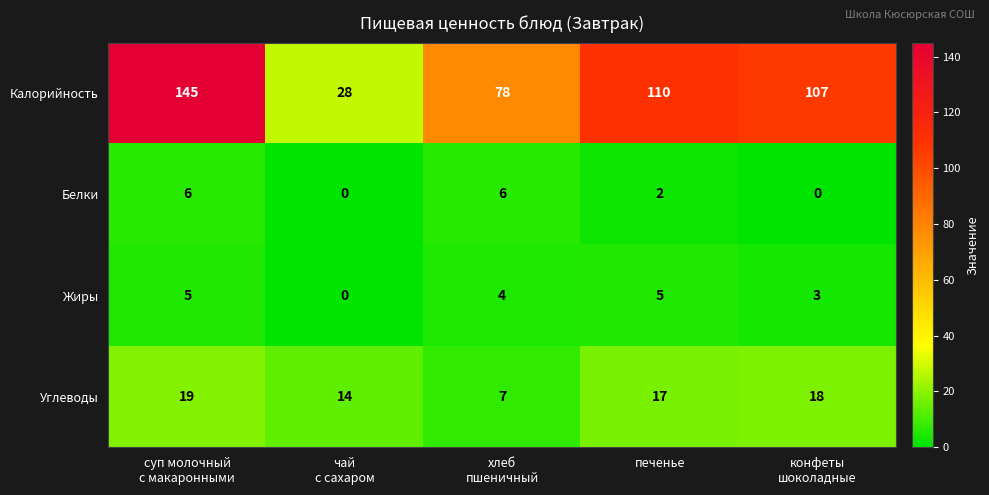

At how many categories does at least one series exceed 54?

4